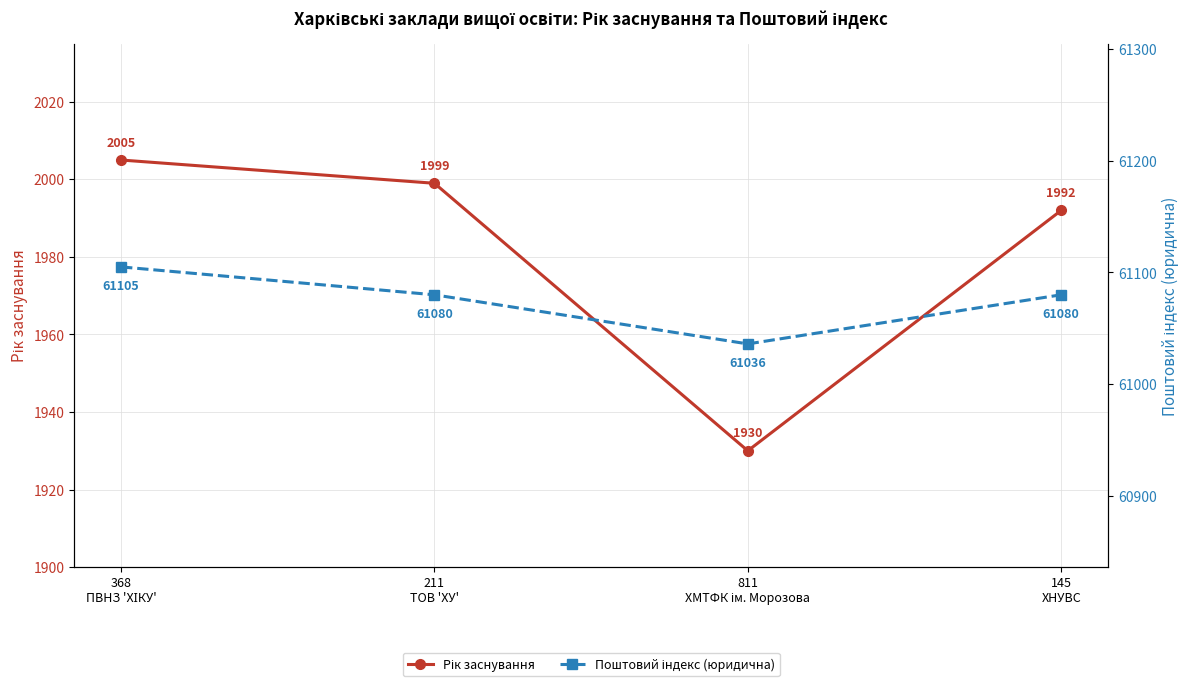

Which series has the widest spread of values?

Рік заснування